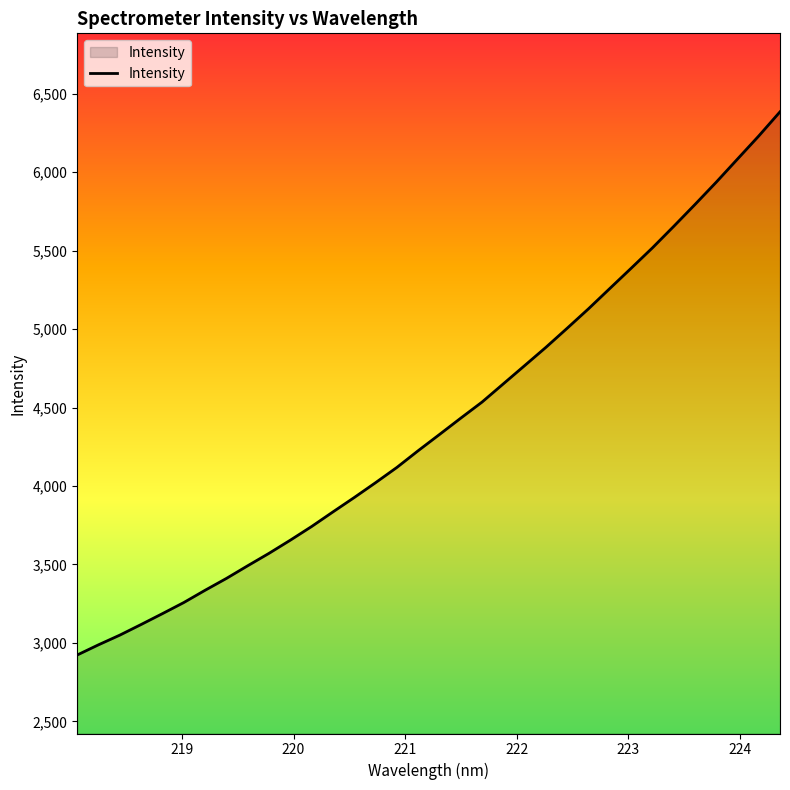

What is the average value?

4406.7